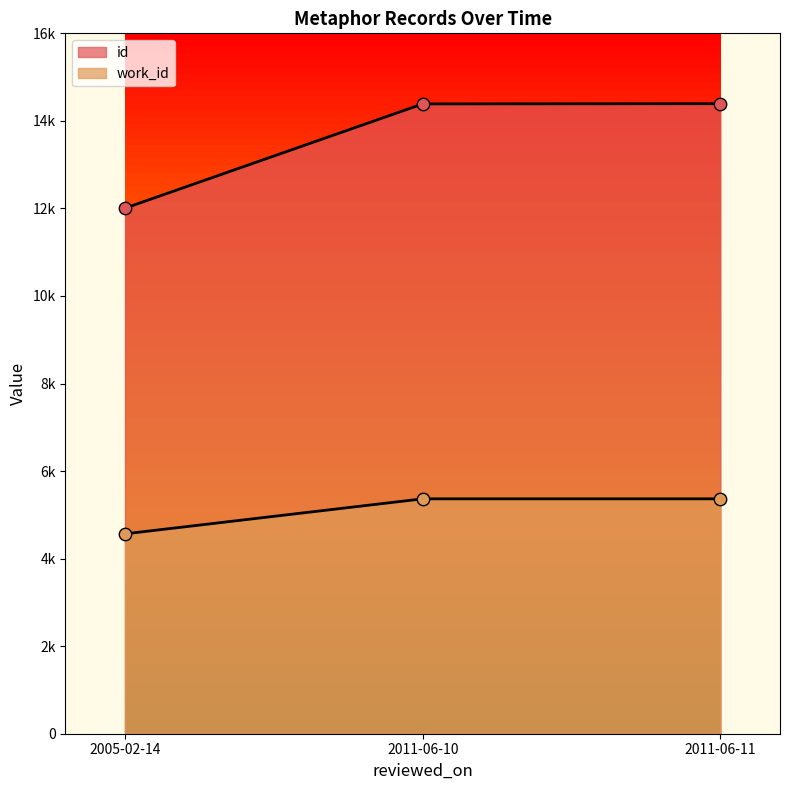

Is the value of work_id at 2005-02-14 greater than the value of id at 2005-02-14?

No